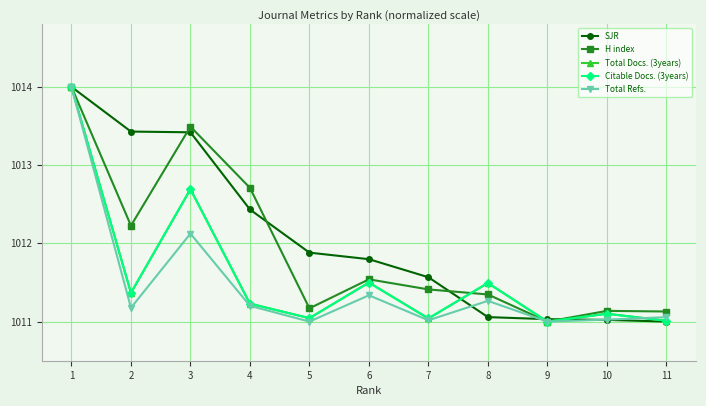

Is it true that SJR equals 1455.3 at 7?

False